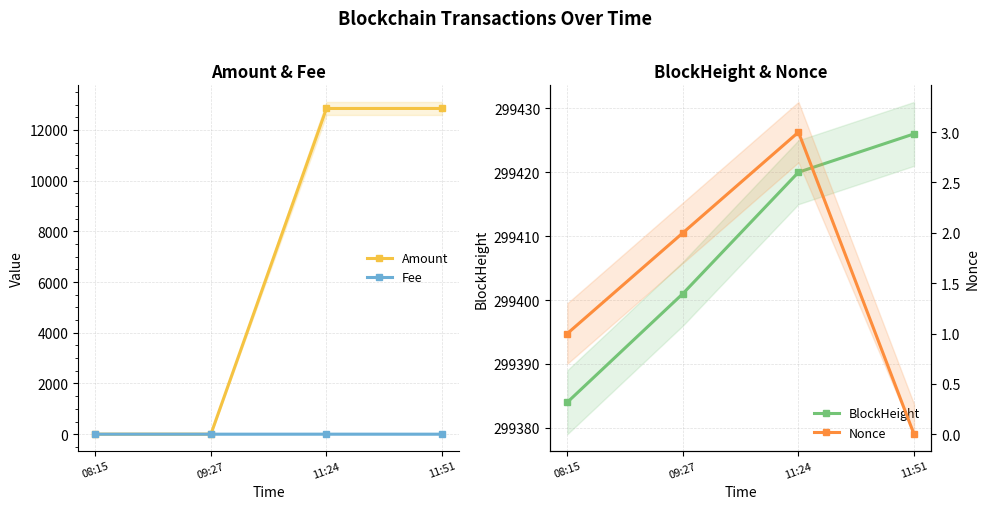

Is the value of Amount at 11:24 greater than the value of Fee at 08:15?

Yes